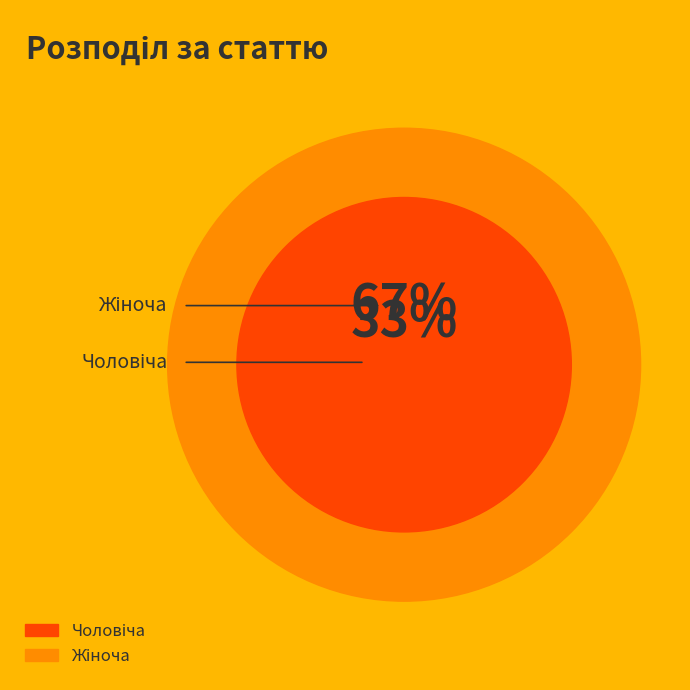

How many slices are in this pie chart?

2